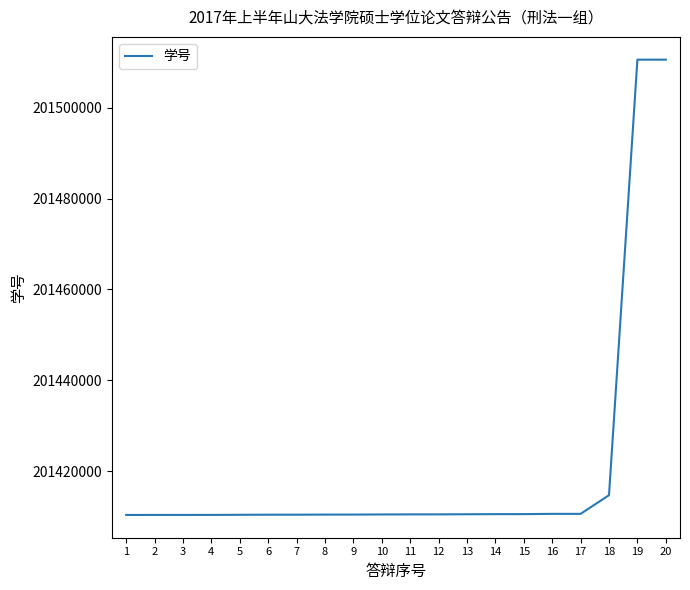

What is the change in value from 17 to 20?

+99958